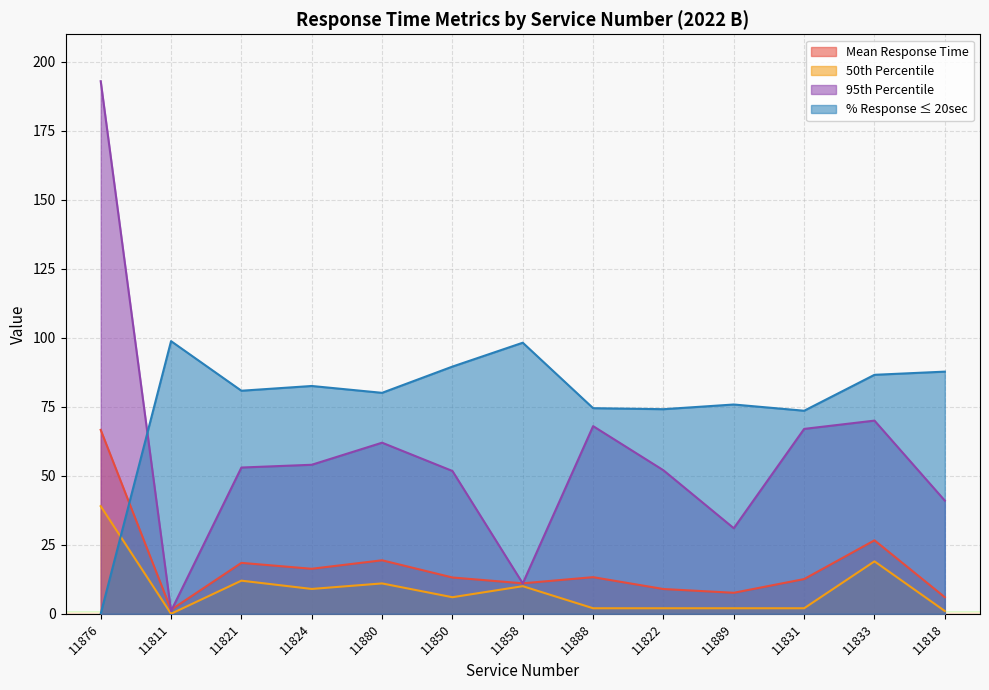

What is the label of the 5th point from the left?

11880